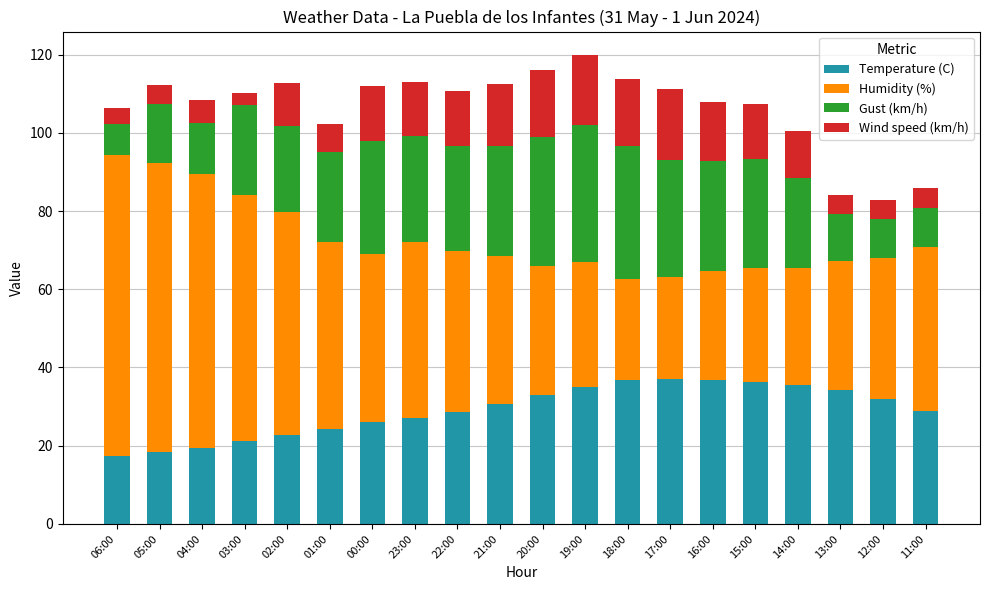

How many data points does each series have?

20